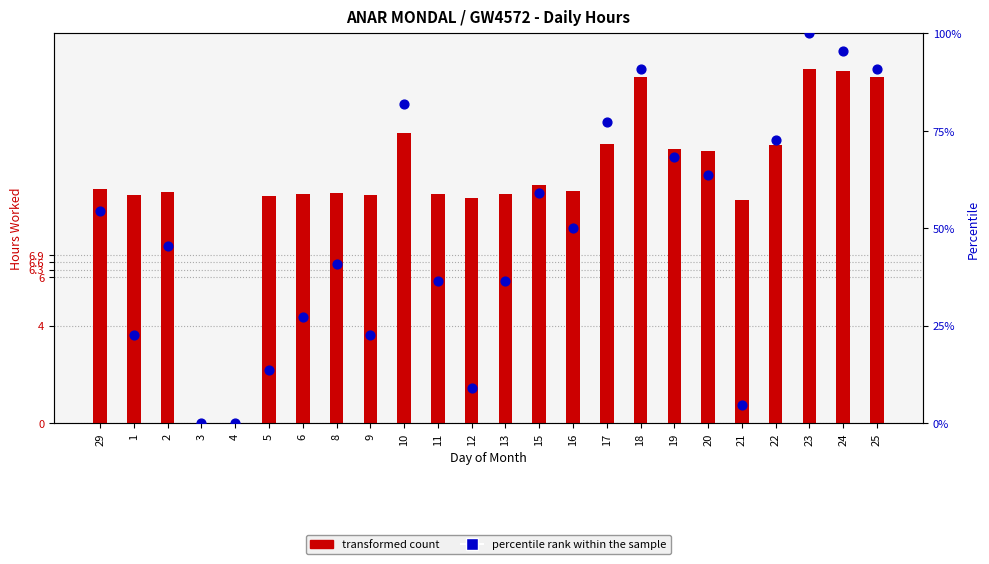

Is the value of transformed count at 21 greater than the value of percentile rank within the sample at 10?

No